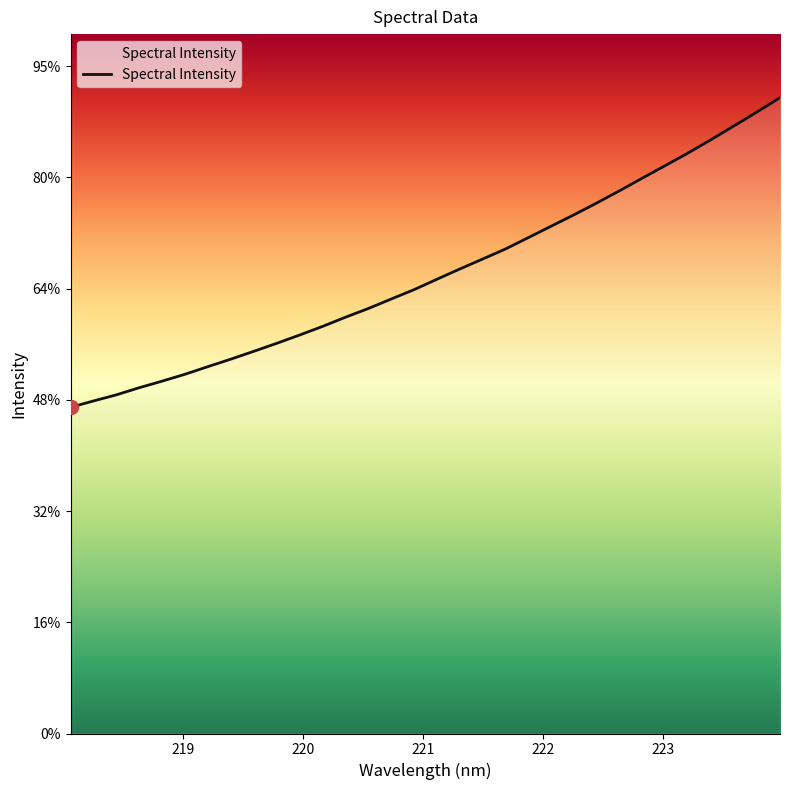

Is this an area chart (filled region under the line)?

No